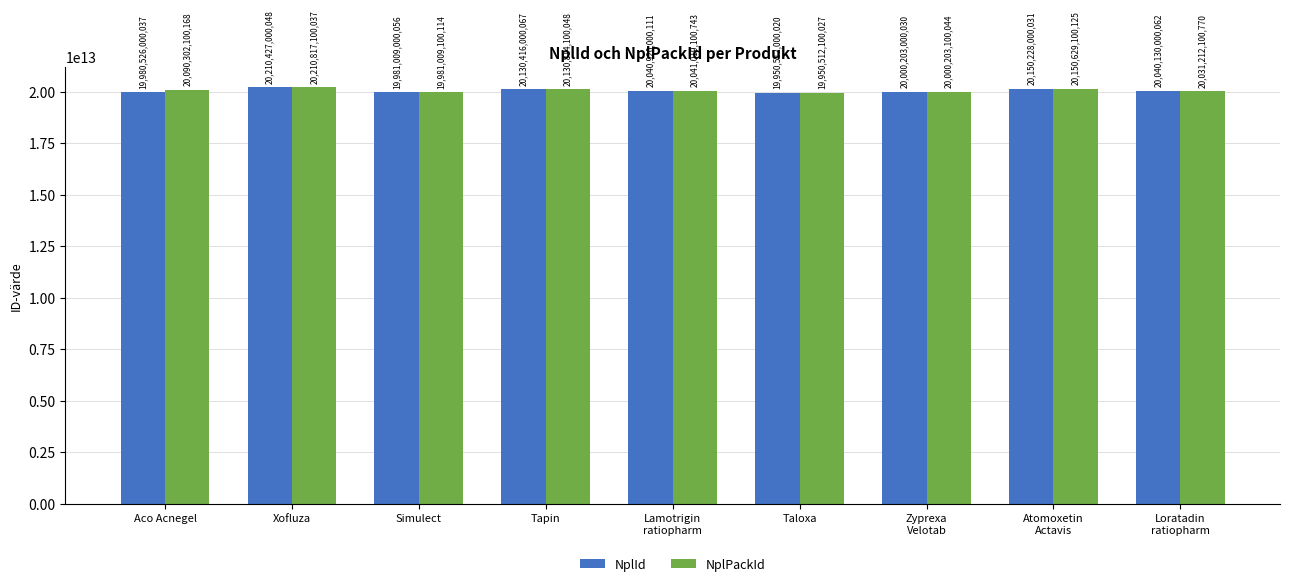

What position from the right is Atomoxetin
Actavis?

2